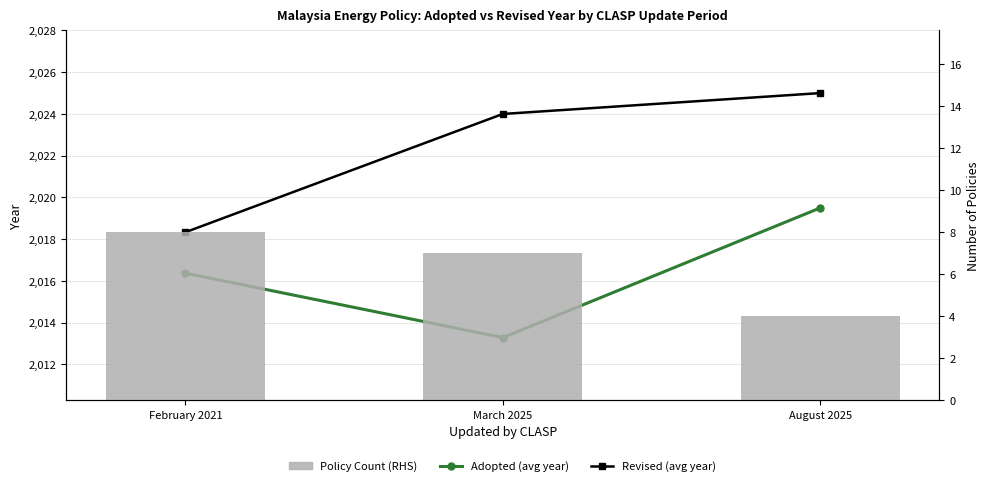

Is it true that Adopted (avg year) equals 1278.3 at February 2021?

False